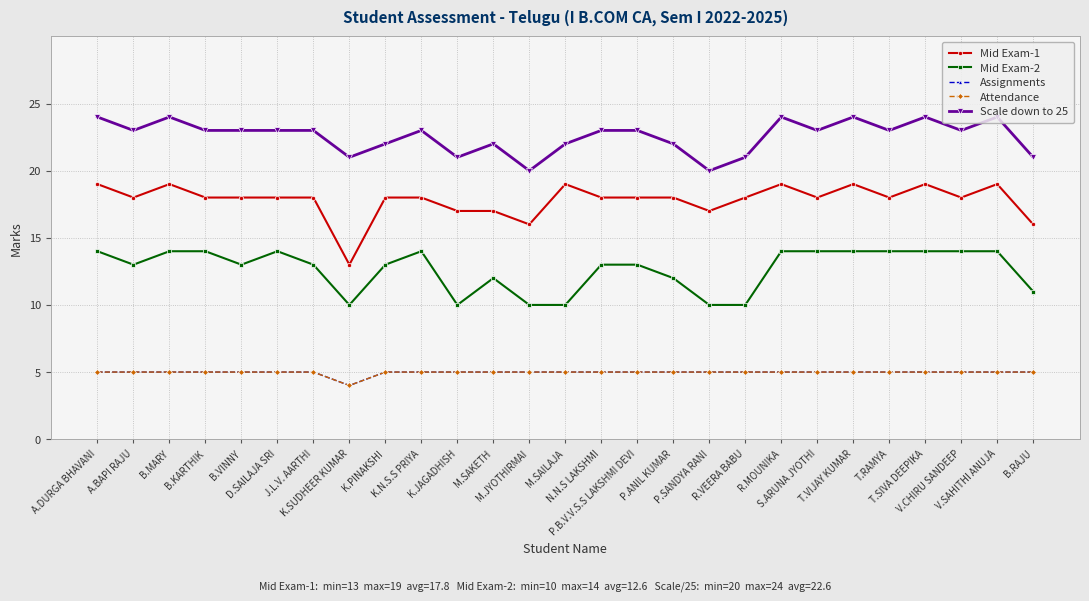

What is the difference between the maximum and minimum values in the Assignments series?

1